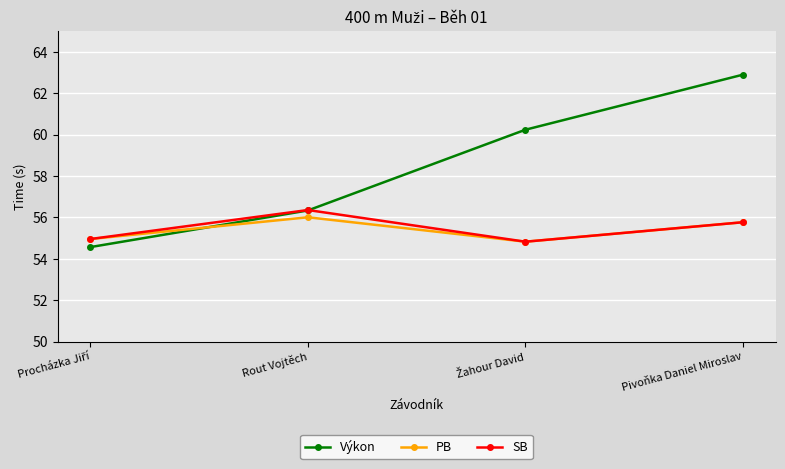

Reading left to right, list all the values displayed in this chart.

Výkon: 54.6	56.3	60.2	62.9
PB: 55.0	56.0	54.8	55.8
SB: 55.0	56.4	54.8	55.8